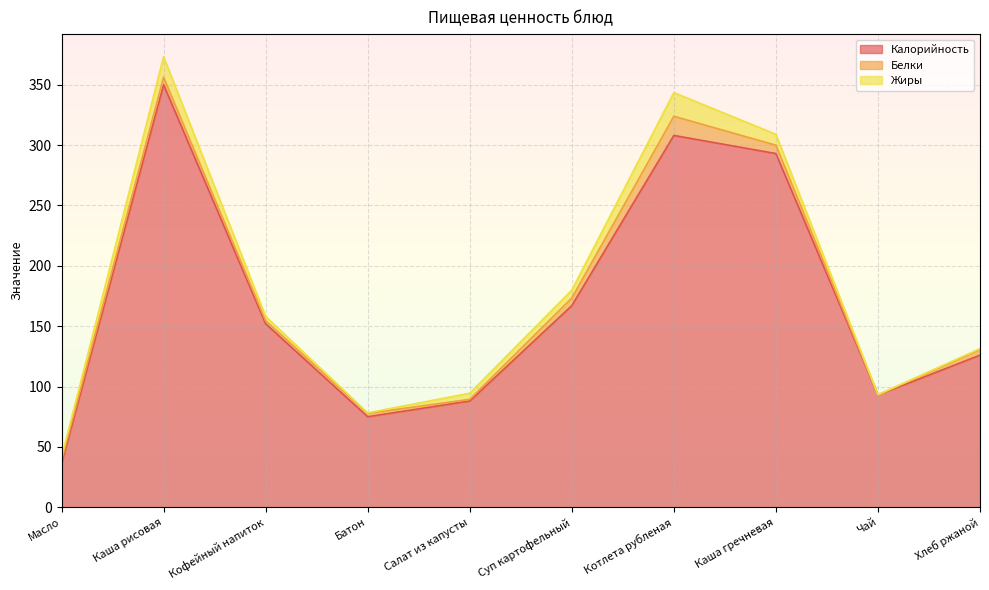

What is the lowest value of the Жиры series?

0.2